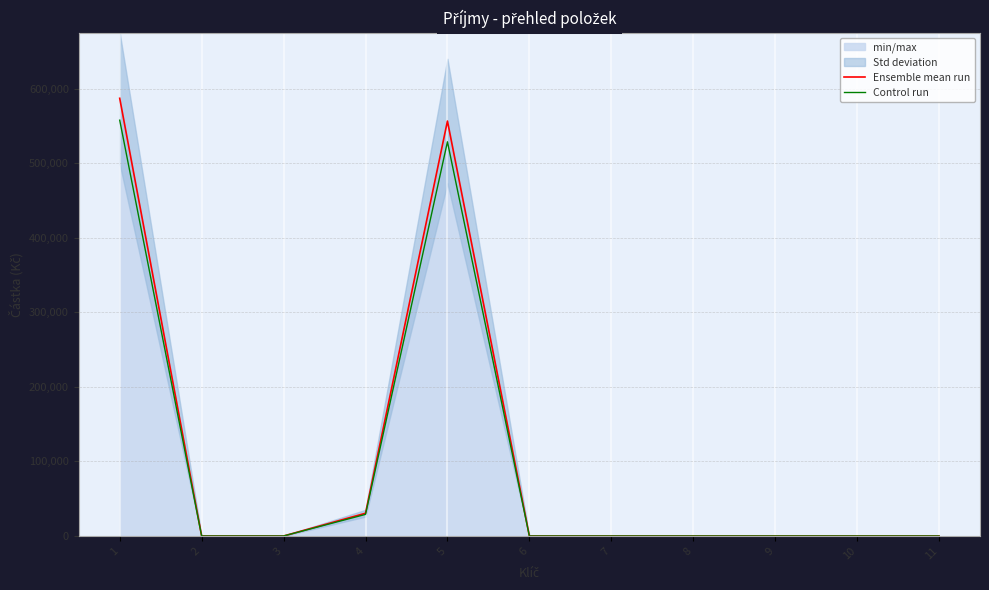

Is this an area chart (filled region under the line)?

No